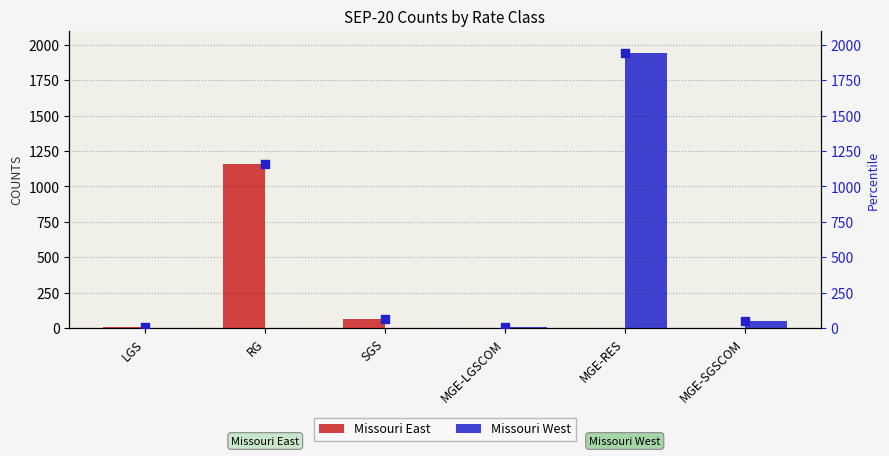

At how many categories does at least one series exceed 881?

2